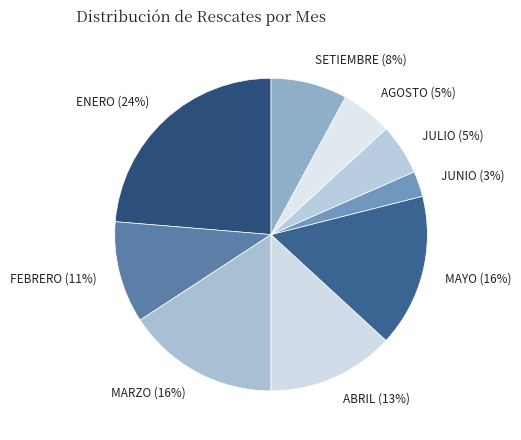

To the nearest percent, what is the combined percentage of JUNIO and JULIO?

8%